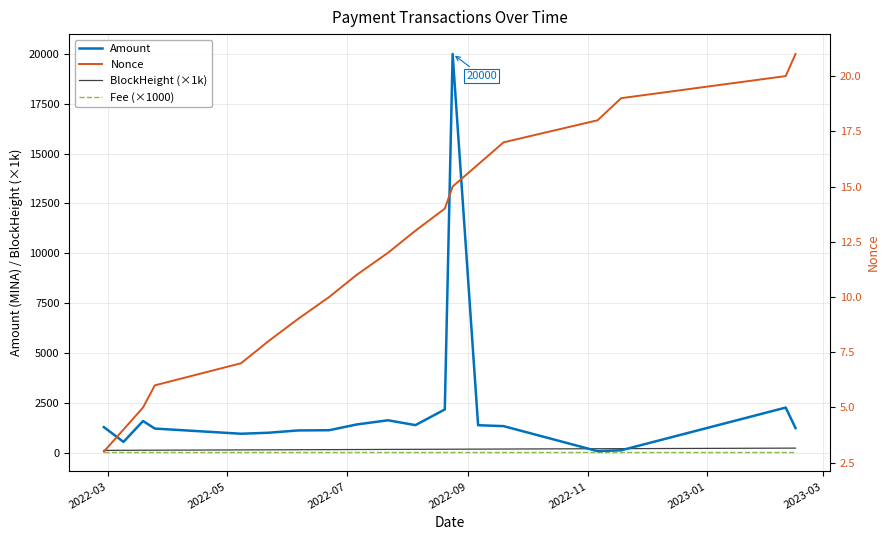

What is the maximum value shown in the chart?

20000.0